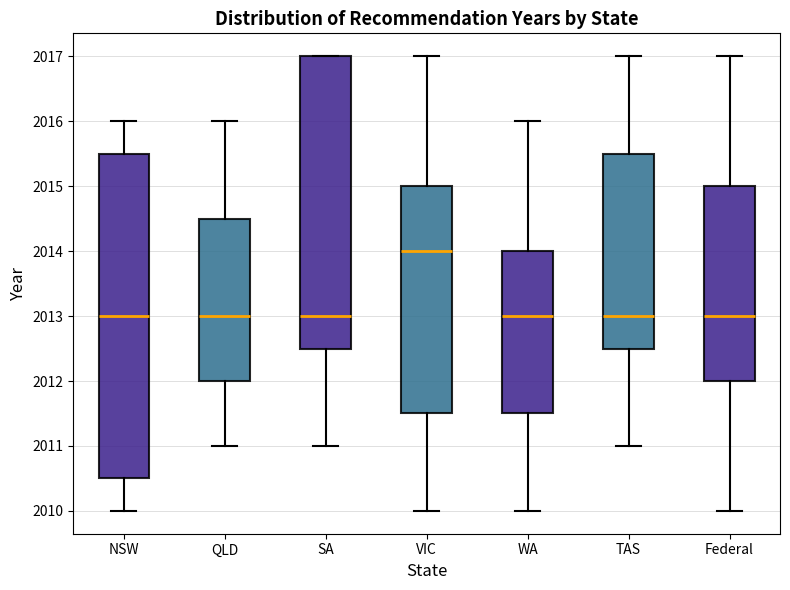

Where is the lower edge of the box for TAS on the y-axis? The values are not printed on the chart, so give them approximately, as read against the axis.

2012.5